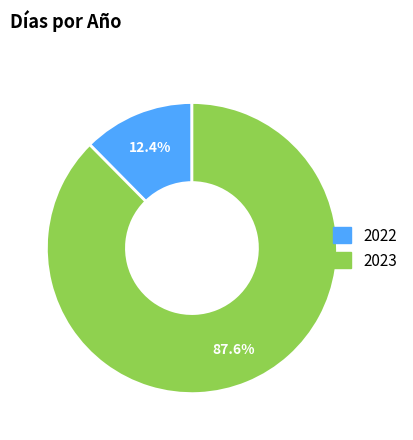

What is the ratio of the value at 2022 to the value at 2023?

0.1